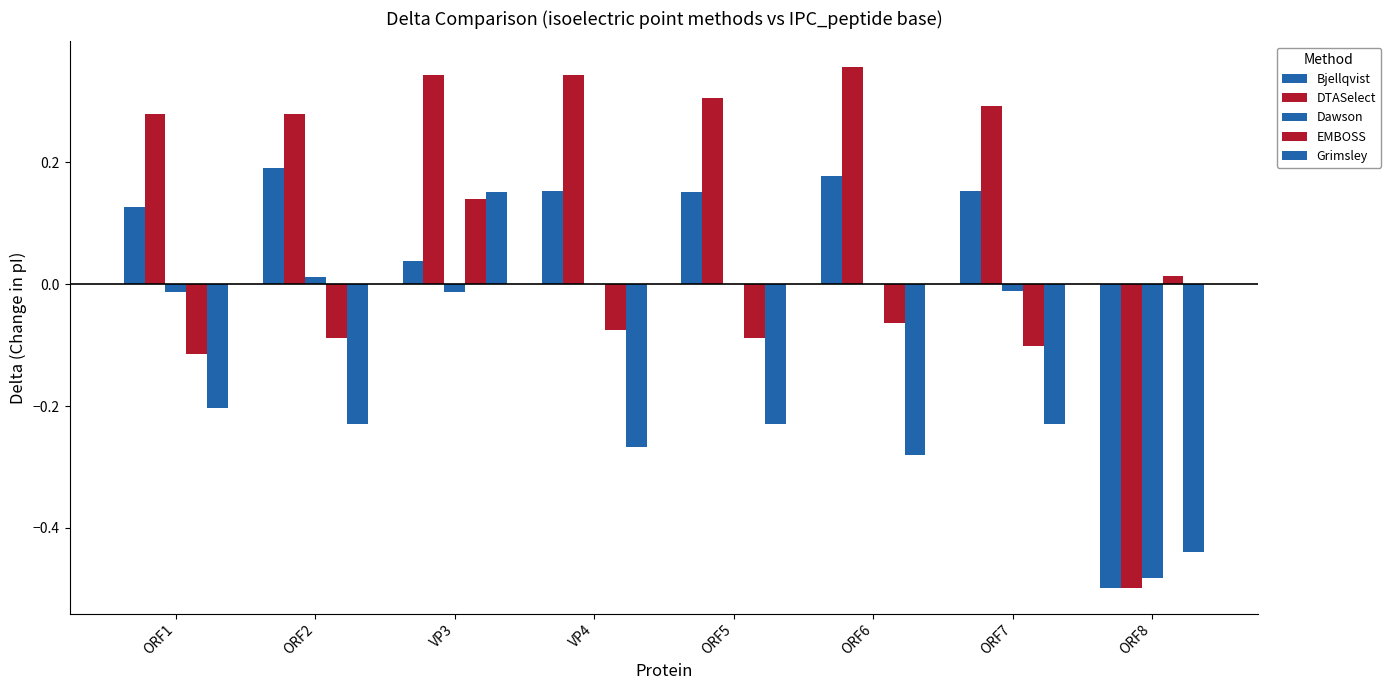

What is the label of the 7th bar from the left?

ORF7